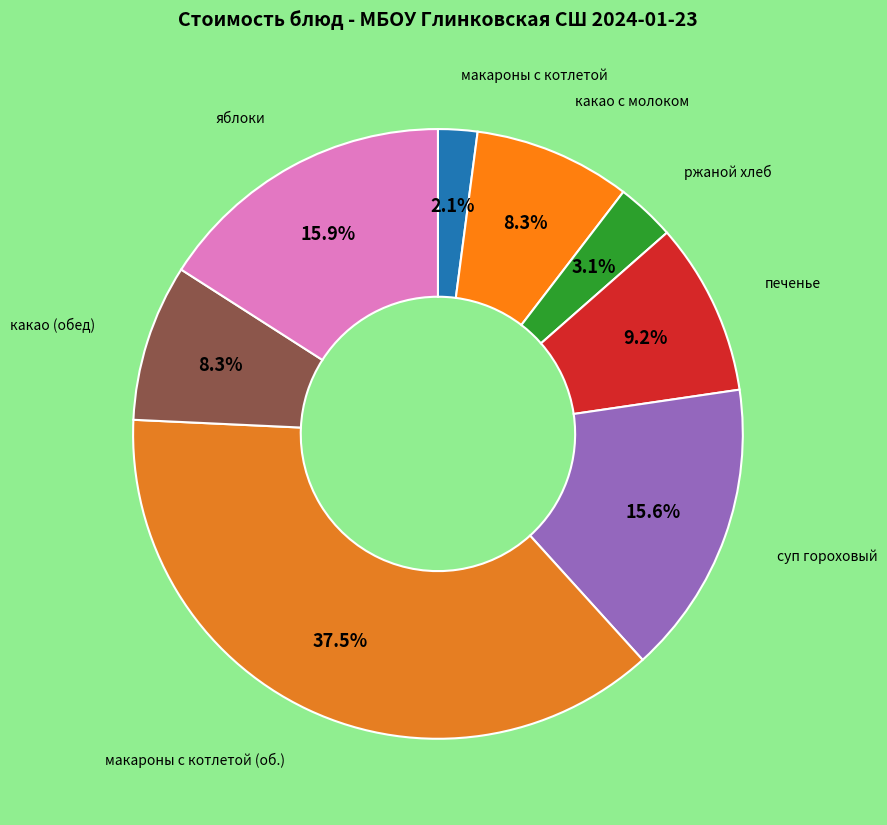

Is there a majority slice in this chart?

No